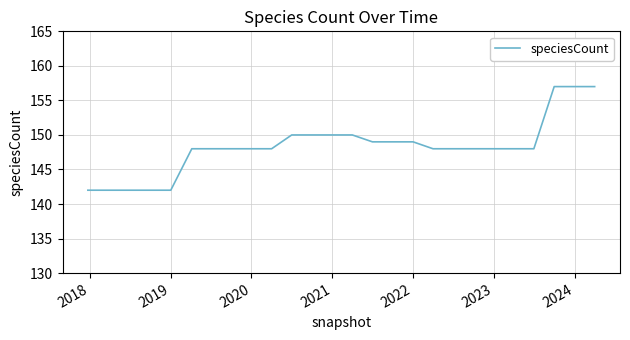

What is the greatest value displayed?

157